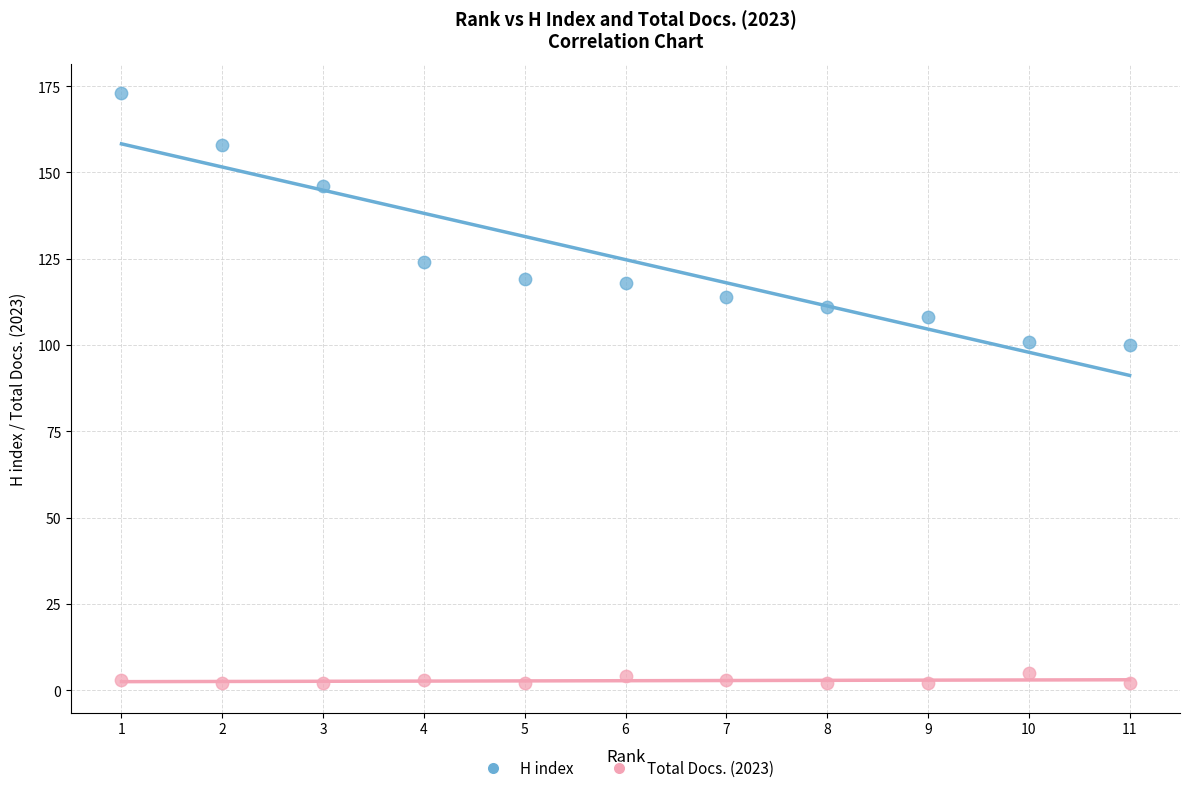

Across all data points, what is the range of Y values (max minus min)?

171